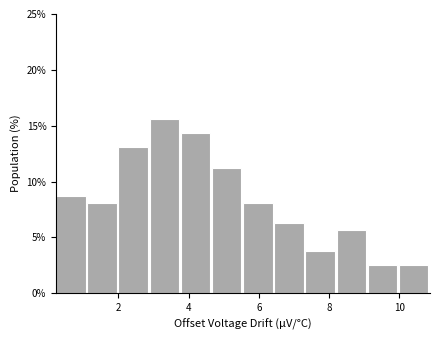

What is the height of the bar covering 1.2 to 2.0 on the x-axis? Neither the bar edges nor the heights are printed on the chart, so give them approximately, as read against the axes.

8.0